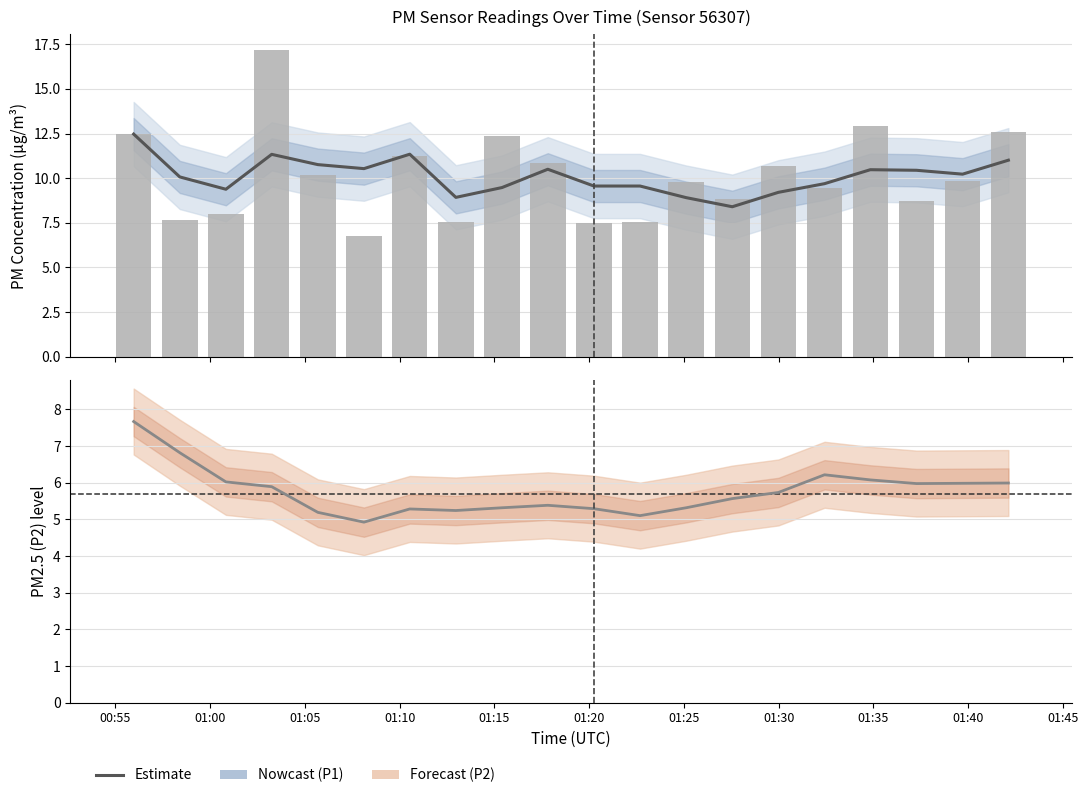

Is it true that P2 (PM2.5) Estimate equals 9.7 at 01:00?

False